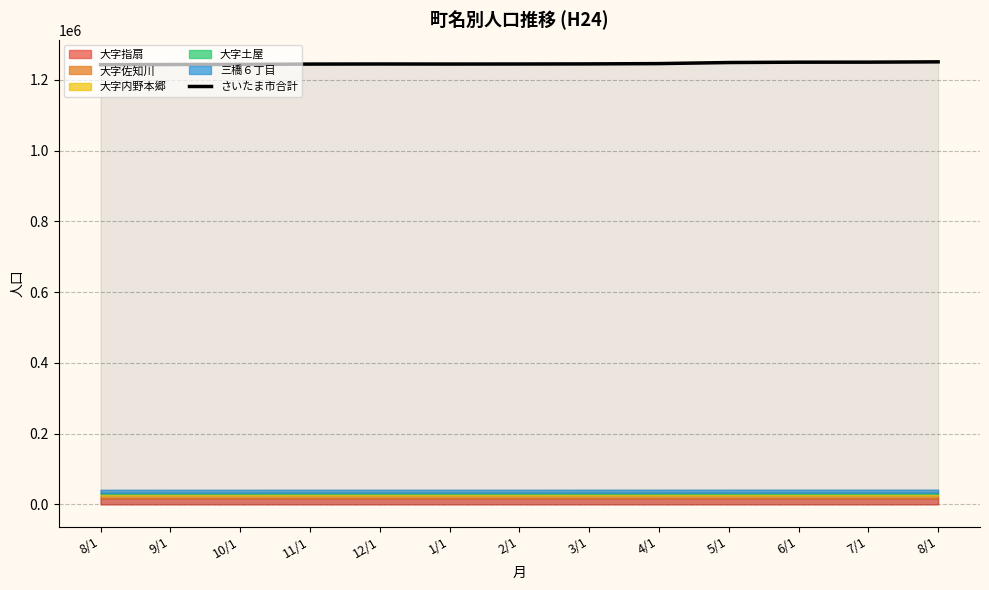

Does the chart display data point markers on the line(s)?

No